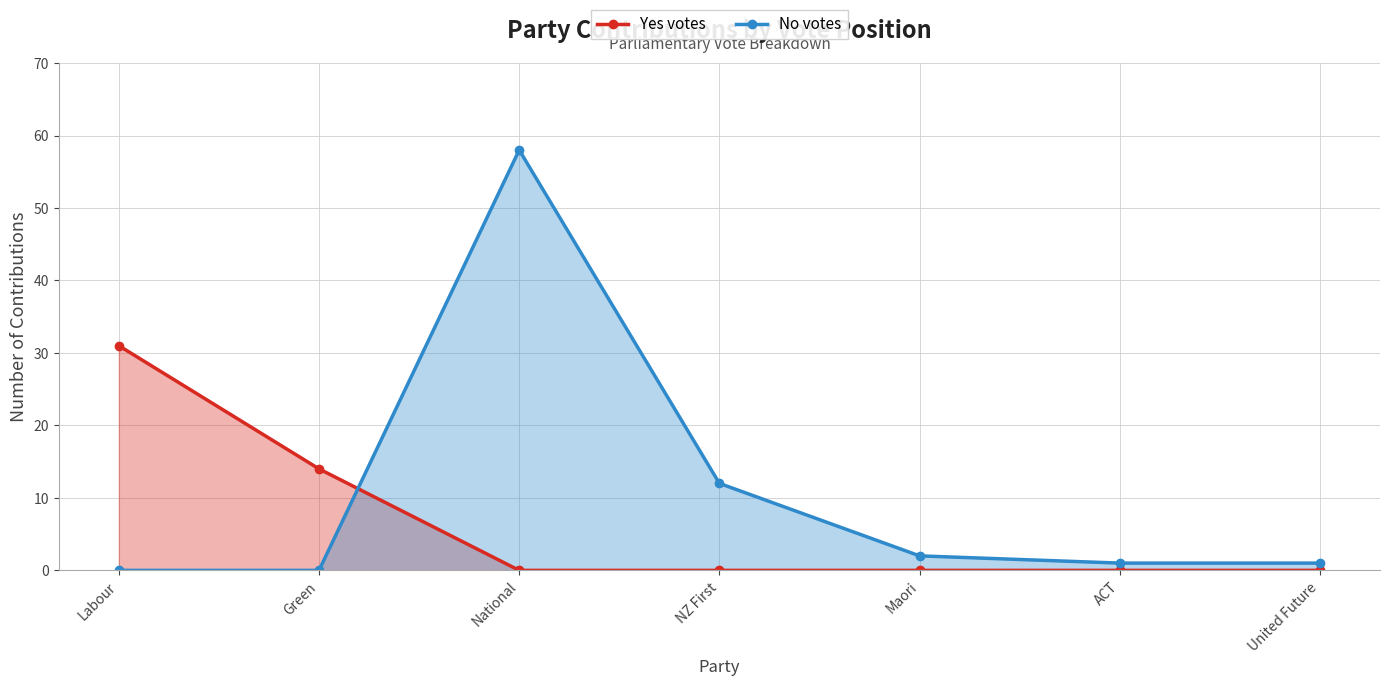

Reading right to left, extract all data points from this chart.

Yes votes: 0	0	0	0	0	14	31
No votes: 1	1	2	12	58	0	0